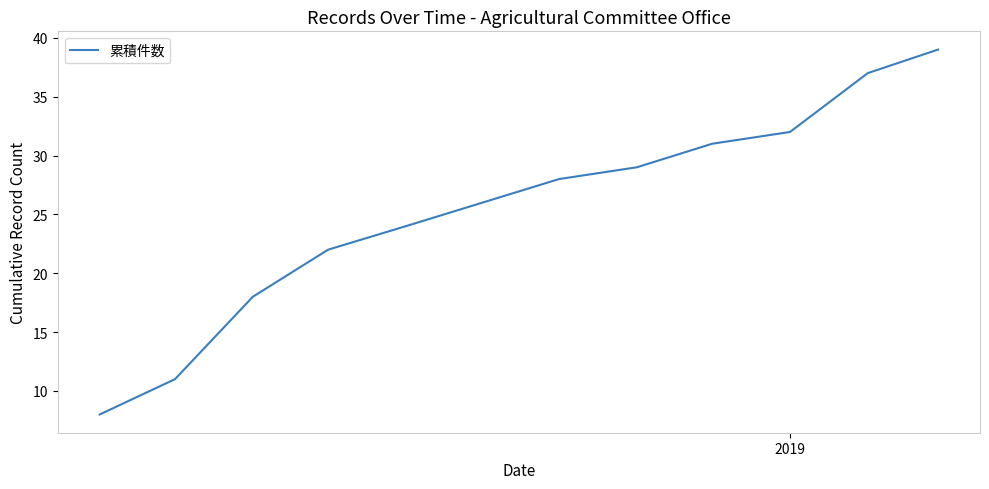

What is the maximum value shown in the chart?

39